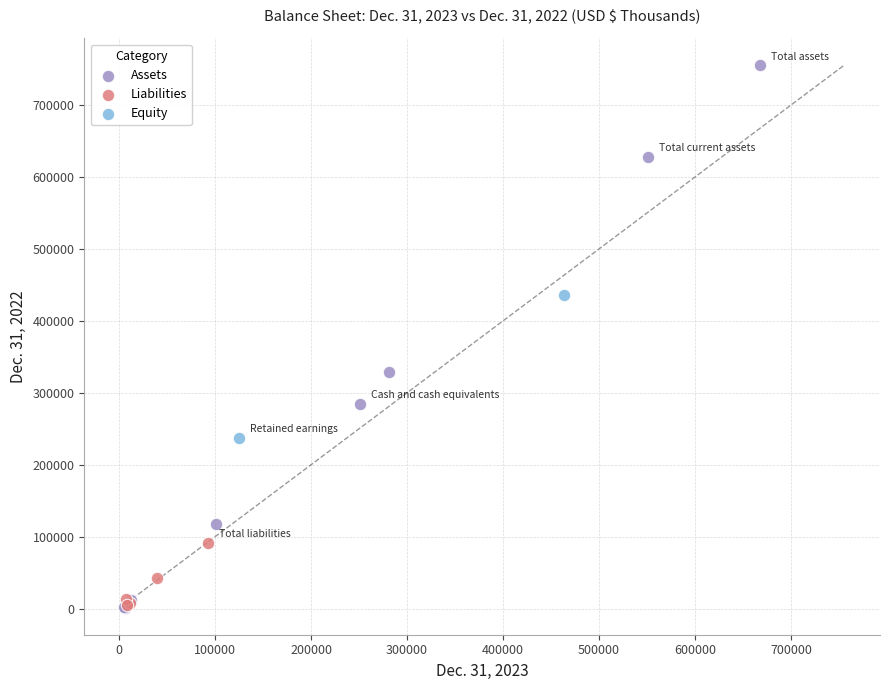

Which series has the widest spread of Y values?

Assets